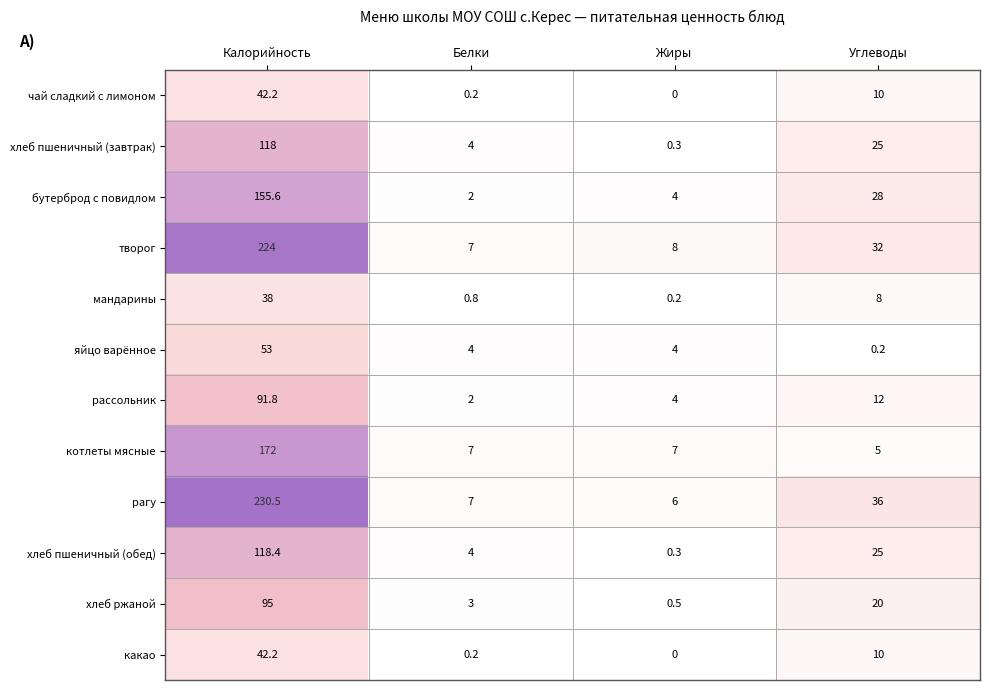

What is the total value across all series at Углеводы?

211.2